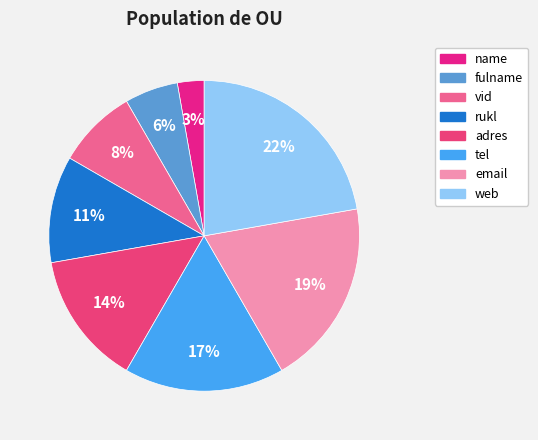

Does any single category account for the majority?

No